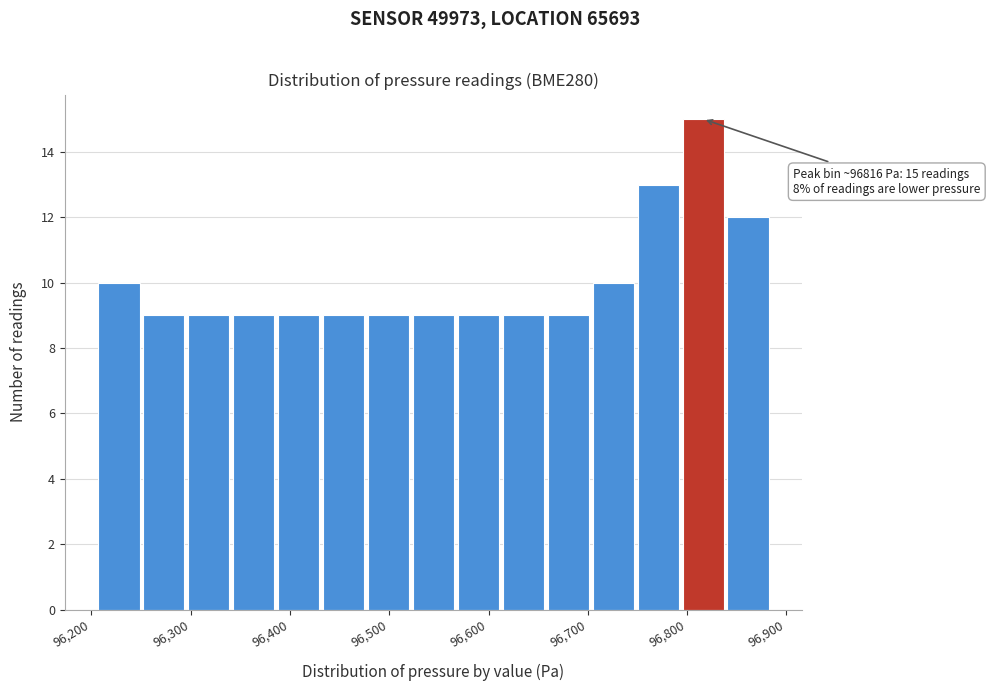

Which range on the x-axis has the tallest bar?

96790 to 96840